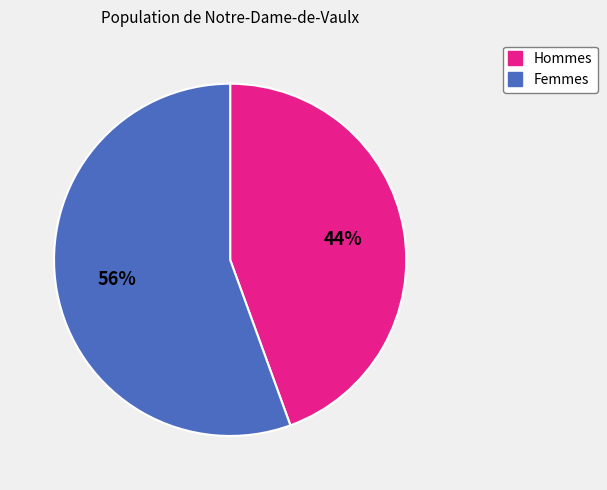

Does any single category account for the majority?

Yes